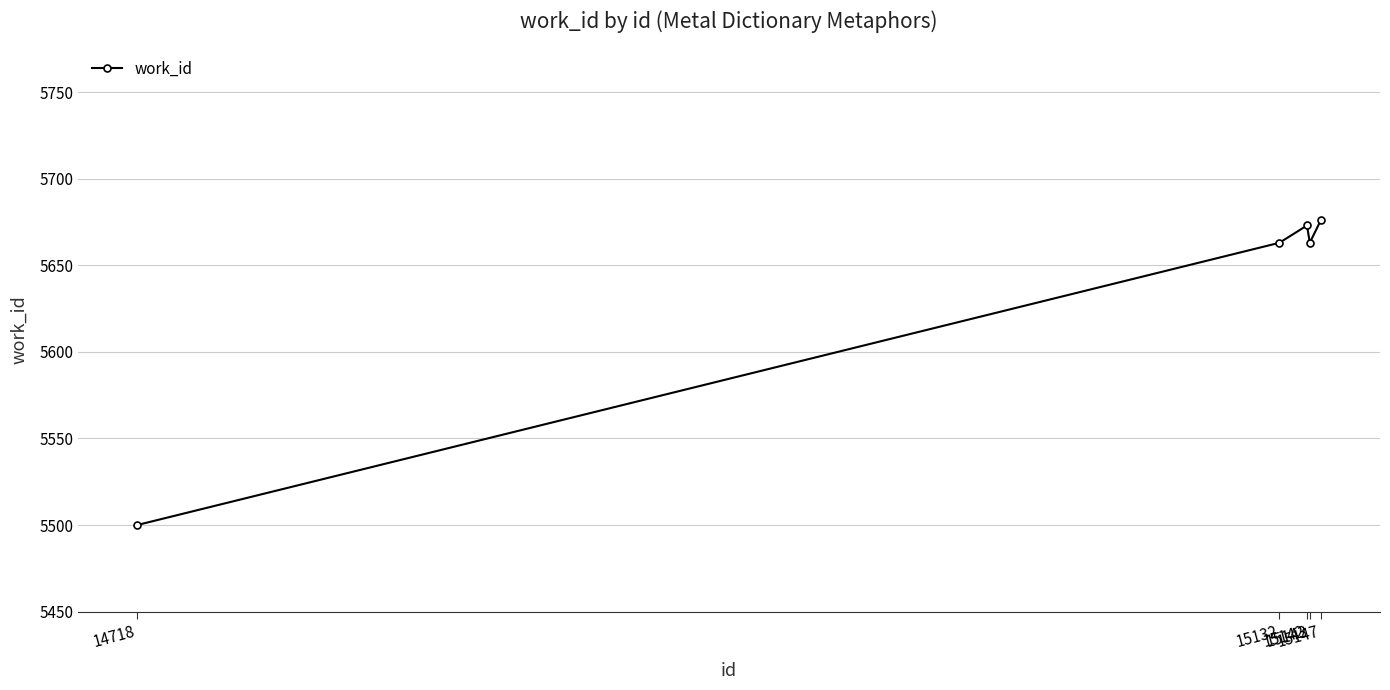

The chart shows a value of 3449 at 15143. True or false?

False